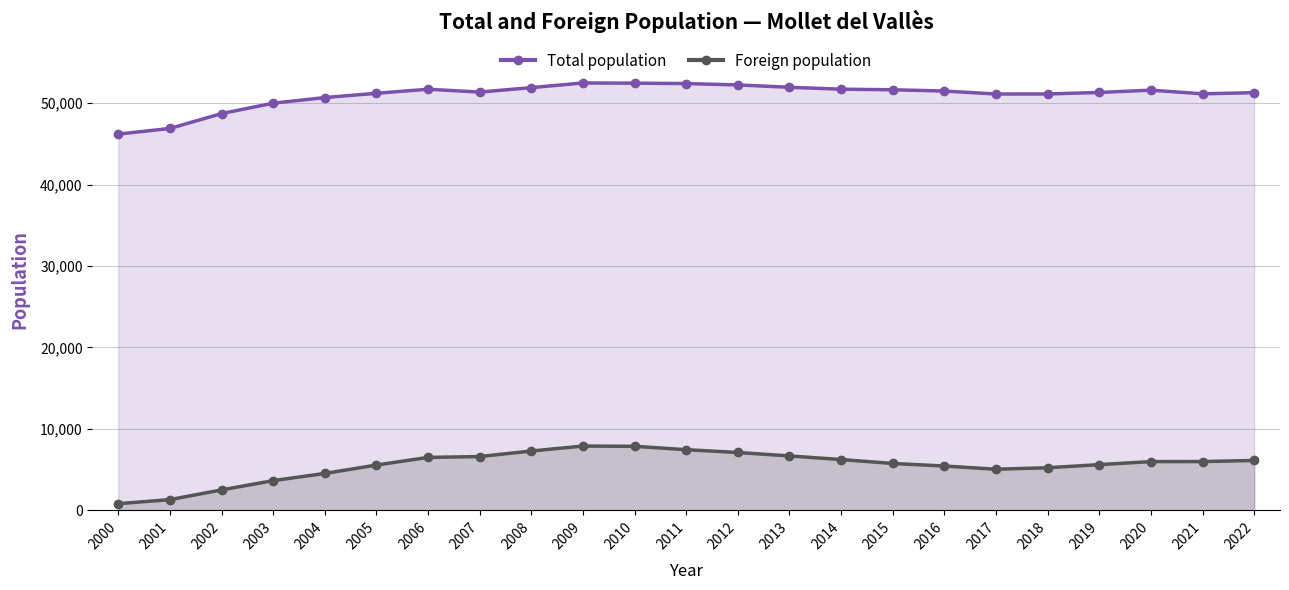

What is the difference between the maximum and second lowest values in the Total population series?

5587